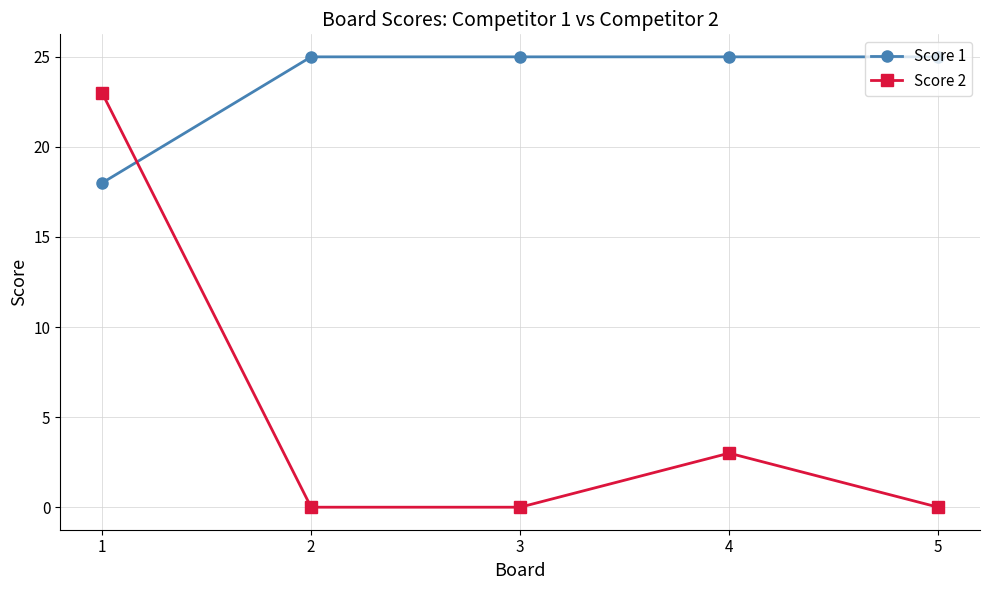

At 5, list the series in order from smallest to largest.

Score 2, Score 1